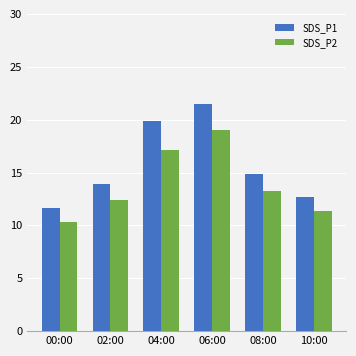

Between 06:00 and 08:00, which series saw the biggest shift?

SDS_P1